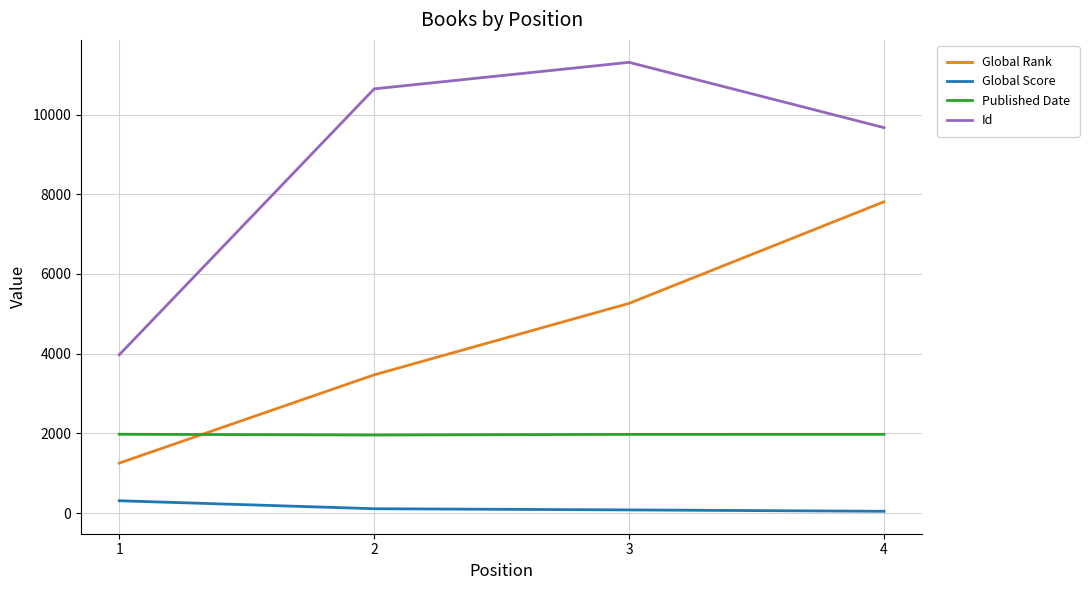

True or false: Global Rank and Global Score intersect in this chart.

False